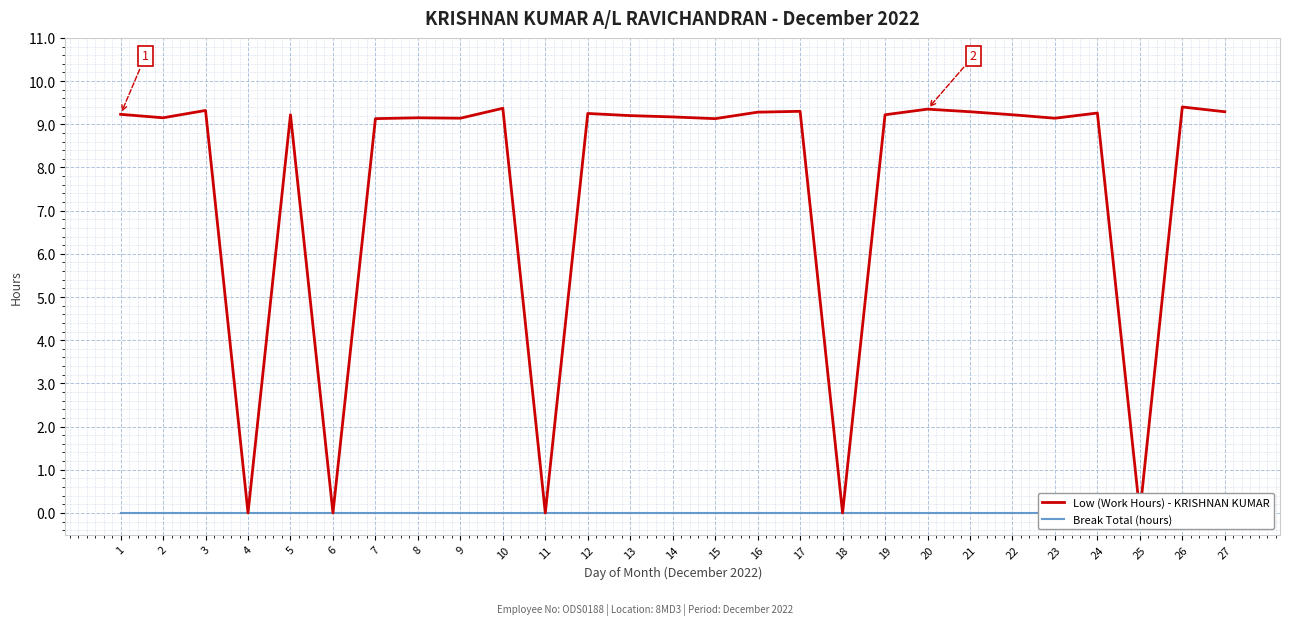

The value of Break Total (hours) at 12 is 0.0. True or false?

True